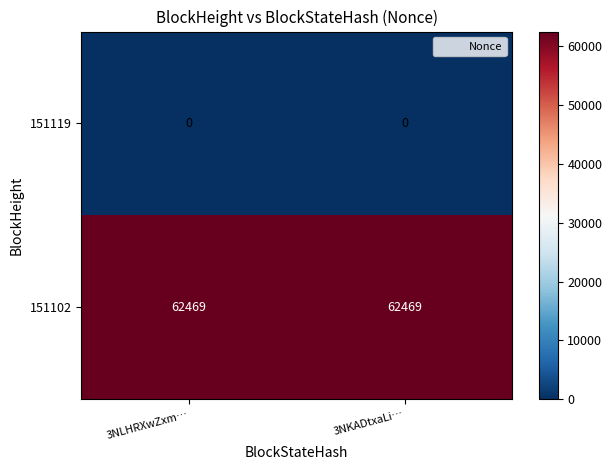

What is the average value of the 151102 series?

62469